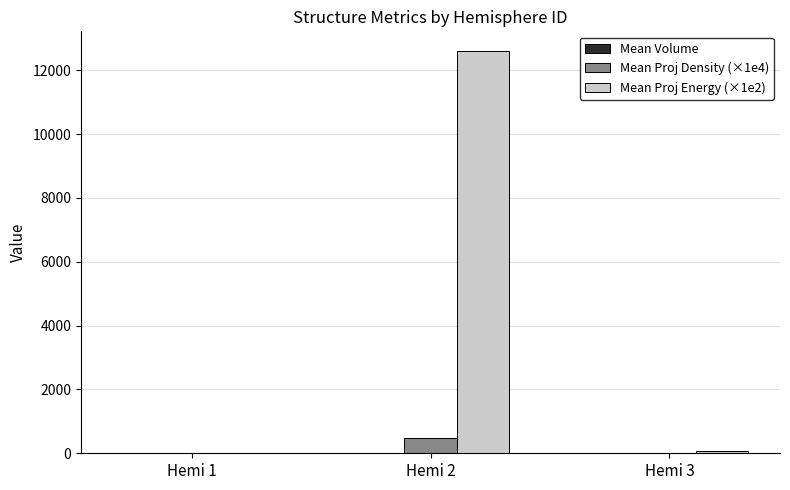

At which category is the sum across all series the highest?

Hemi 2